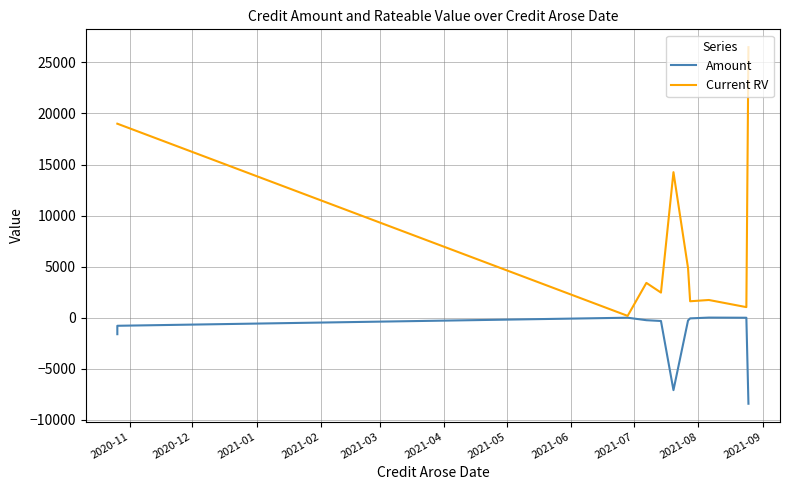

At which label does Amount reach its peak?

2021-07